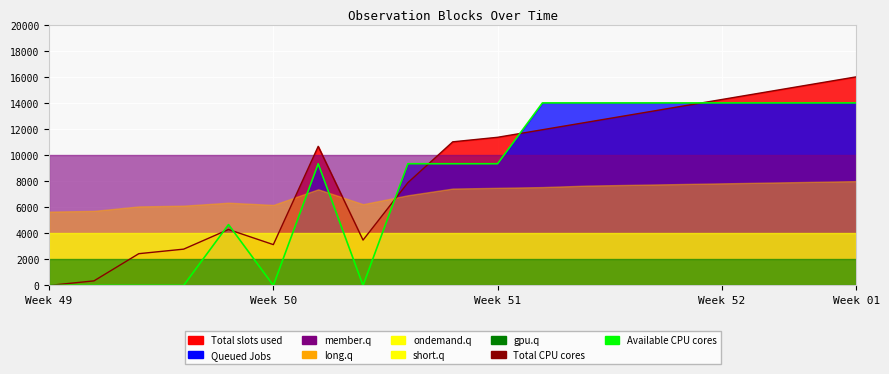

Is the value of Total CPU cores at Week 52 greater than the value of Available CPU cores at 12?

No